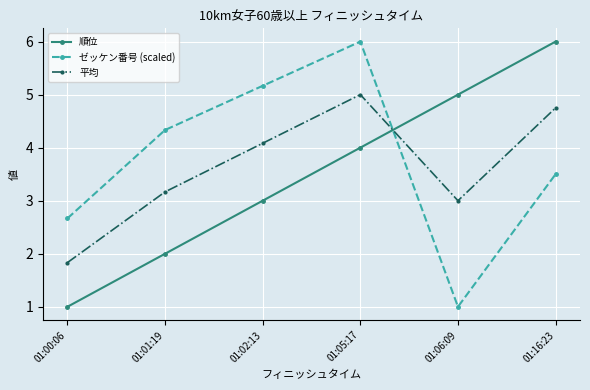

True or false: ゼッケン番号 (scaled) and 平均 cross at least once.

True